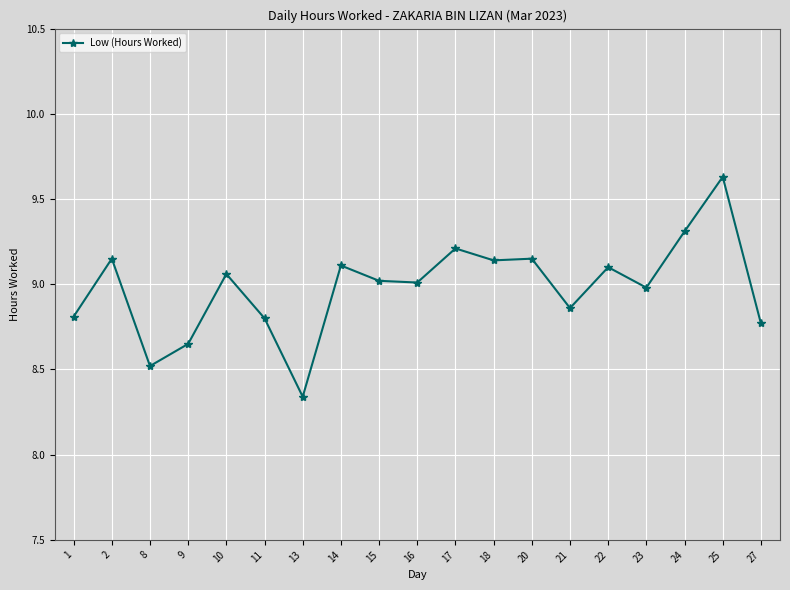

What is the sum of all values?

170.6